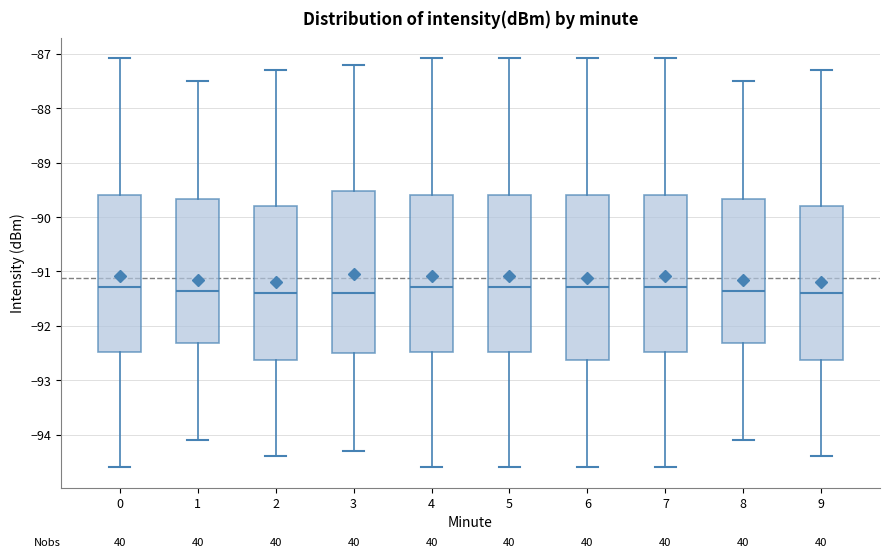

Reading left to right, transcribe this box plot: for each box, give where its median line is, the range the box spans, and where its two whiskers end, as read against the y-axis. The values are not printed on the chart, so give them approximately, as read against the axis.

0: median -91.3, box -92.5 to -89.6, whiskers -94.6 to -87.1
1: median -91.3, box -92.3 to -89.7, whiskers -94.1 to -87.5
2: median -91.4, box -92.6 to -89.8, whiskers -94.4 to -87.3
3: median -91.4, box -92.5 to -89.5, whiskers -94.3 to -87.2
4: median -91.3, box -92.5 to -89.6, whiskers -94.6 to -87.1
5: median -91.3, box -92.5 to -89.6, whiskers -94.6 to -87.1
6: median -91.3, box -92.6 to -89.6, whiskers -94.6 to -87.1
7: median -91.3, box -92.5 to -89.6, whiskers -94.6 to -87.1
8: median -91.3, box -92.3 to -89.7, whiskers -94.1 to -87.5
9: median -91.4, box -92.6 to -89.8, whiskers -94.4 to -87.3